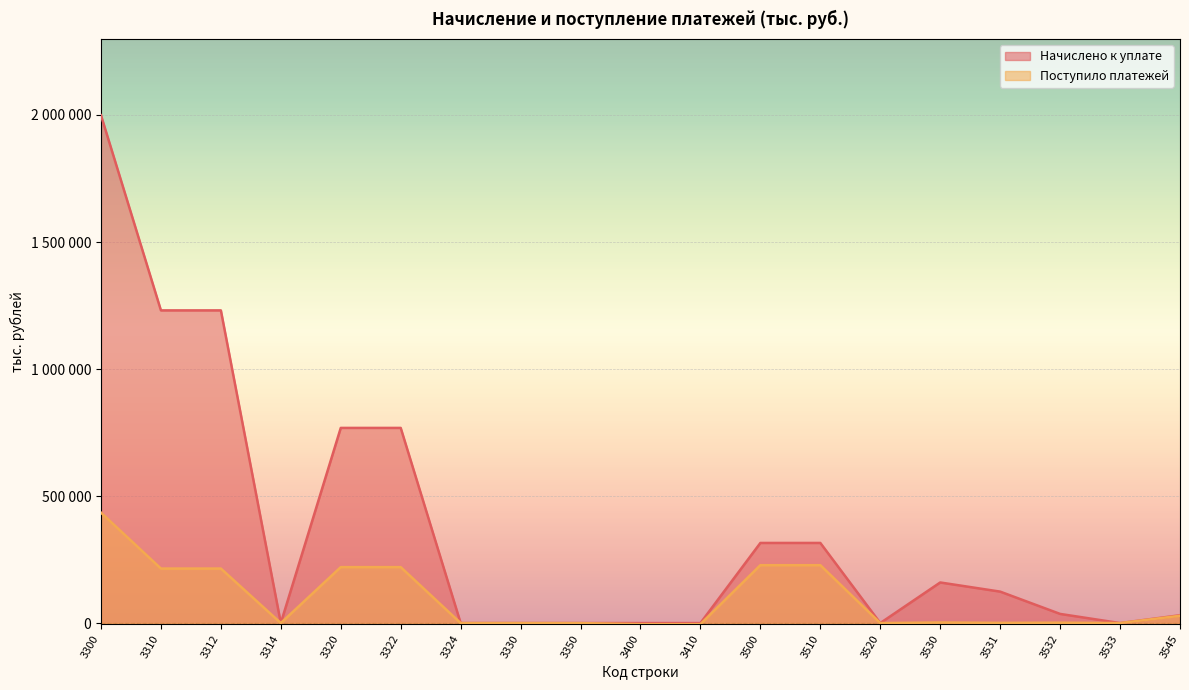

Which label corresponds to the smallest value in the chart?

3400